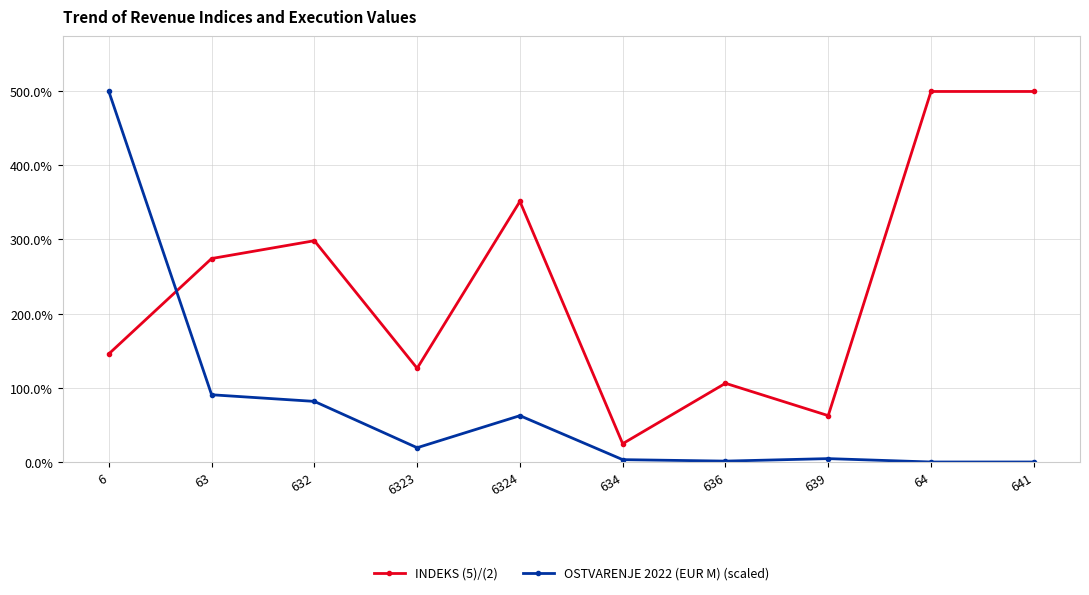

True or false: OSTVARENJE 2022 (EUR M) (scaled) has more than 0 points higher than both neighbors.

True